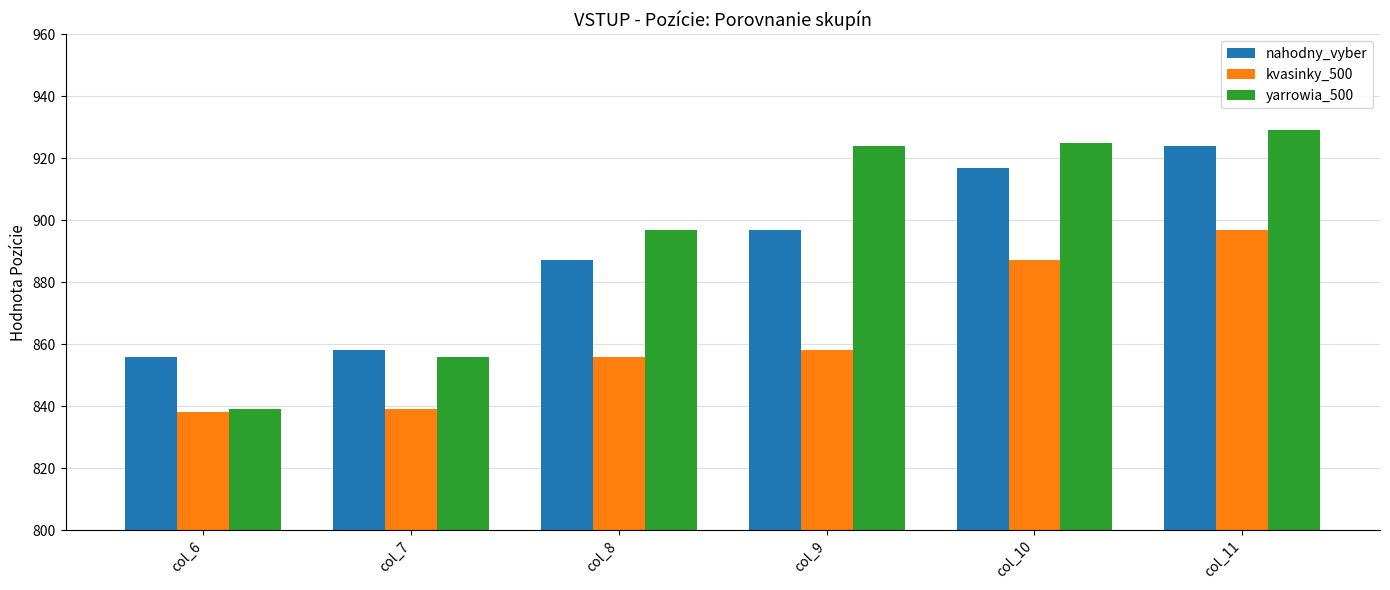

What is the minimum value shown in the chart?

838